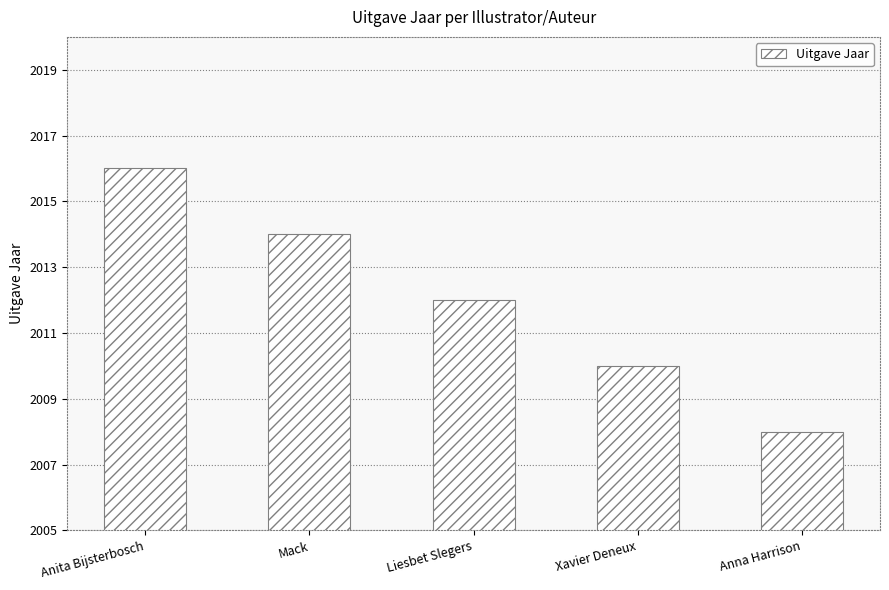

What is the label of the 3rd bar from the right?

Liesbet Slegers